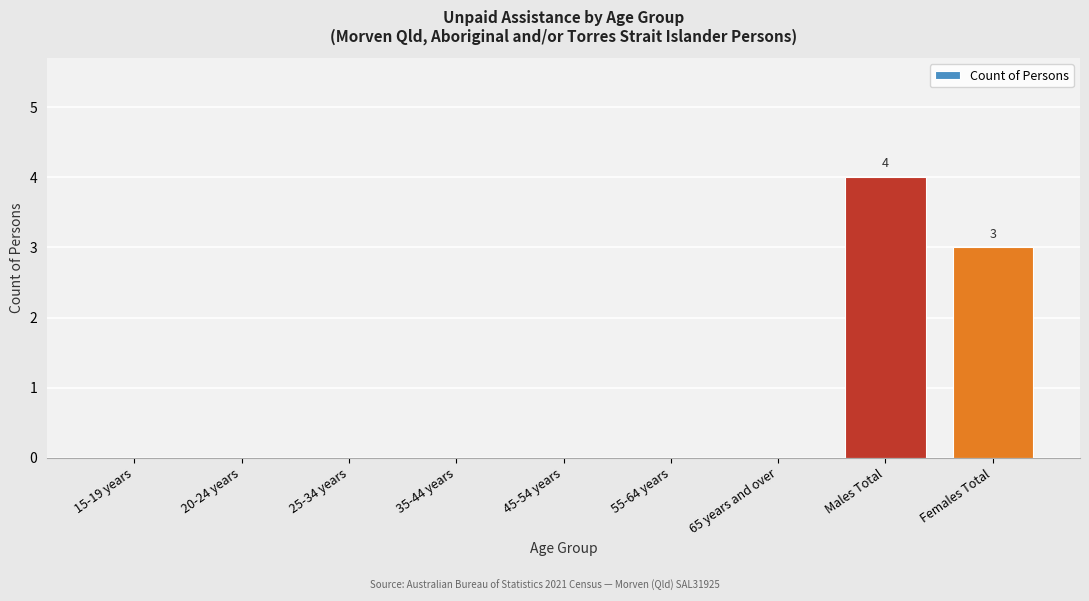

Reading left to right, extract all data points from this chart.

15-19 years=0	20-24 years=0	25-34 years=0	35-44 years=0	45-54 years=0	55-64 years=0	65 years and over=0	Males Total=4	Females Total=3